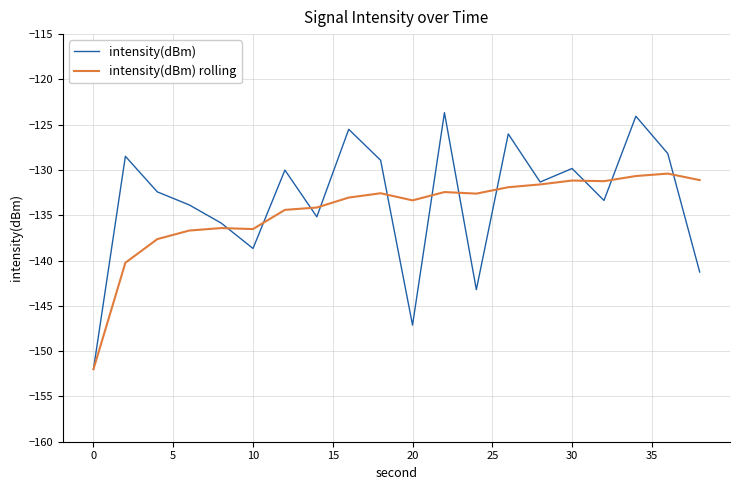

Rank the series by their maximum value, from highest to lowest.

intensity(dBm), intensity(dBm) rolling